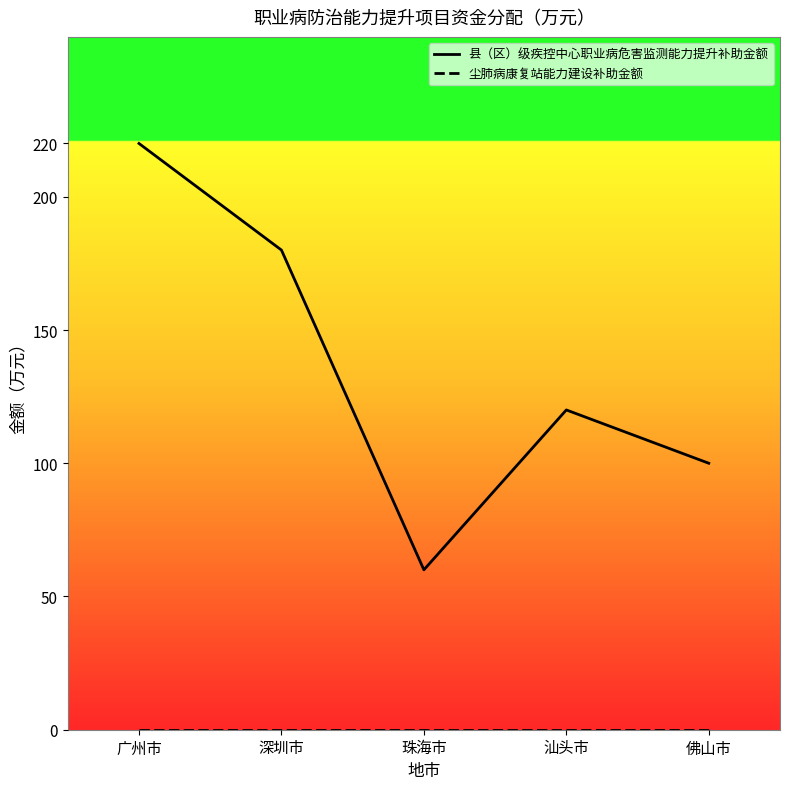

Rank the categories by 尘肺病康复站能力建设补助金额 value from highest to lowest.

广州市, 深圳市, 珠海市, 汕头市, 佛山市